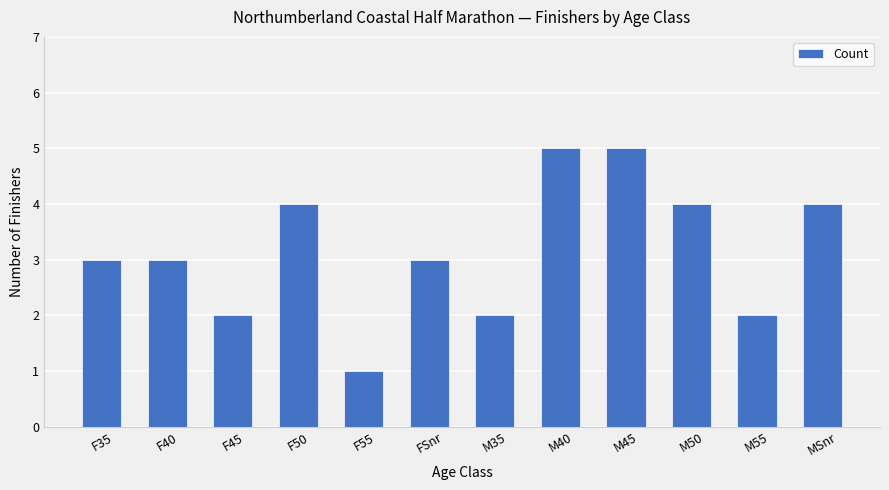

What position from the right is F35?

12